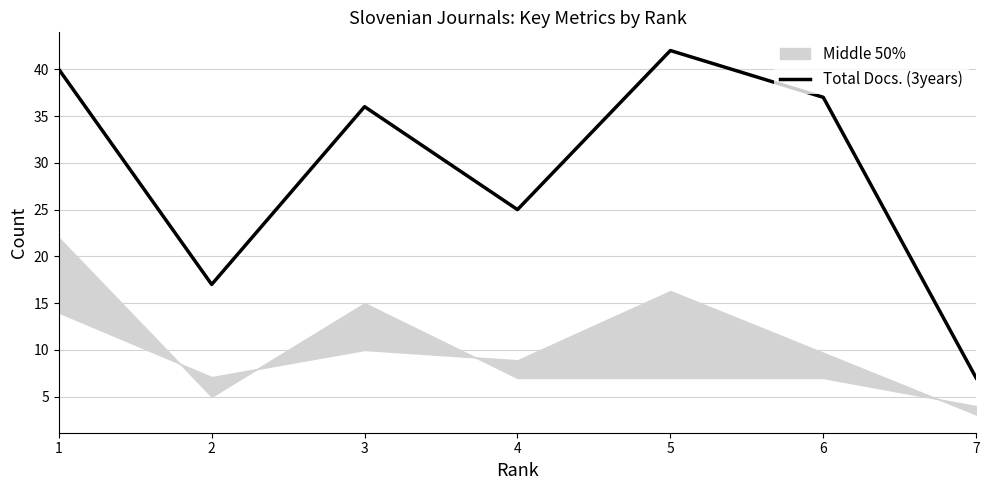

Does the chart have visible grid lines?

Yes